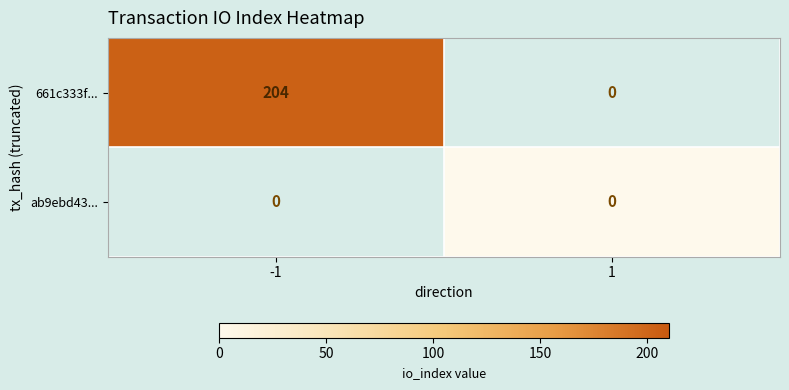

List the labels in order of 661c333f... value, largest first.

-1, 1